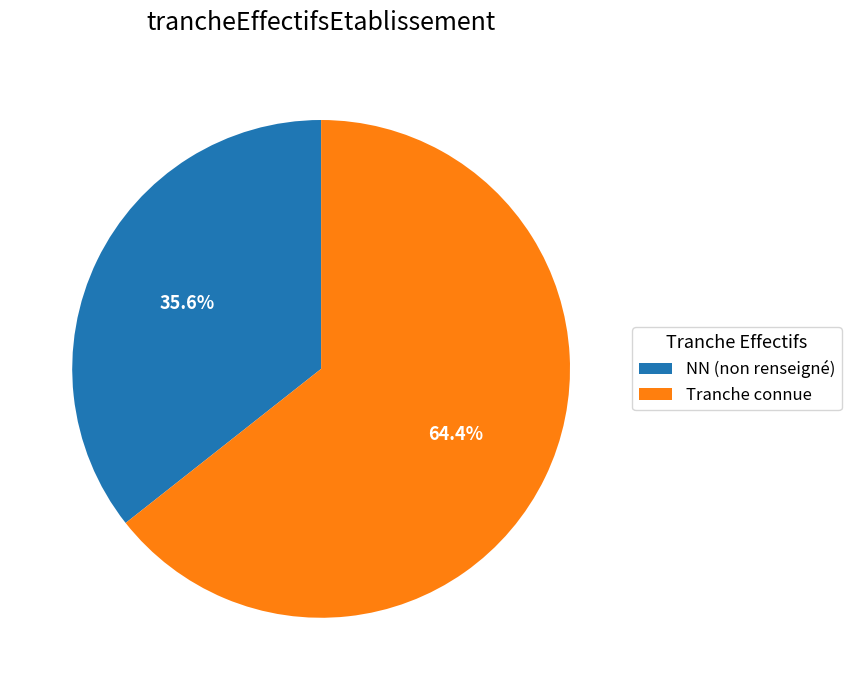

How many segments does this pie chart have?

2